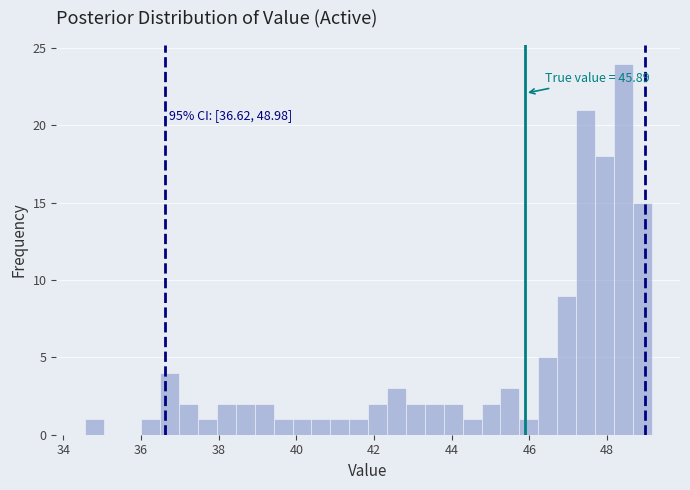

Around what value on the x-axis is the tallest bar? Give the approximate position of its centre, as read against the axis.

48.4